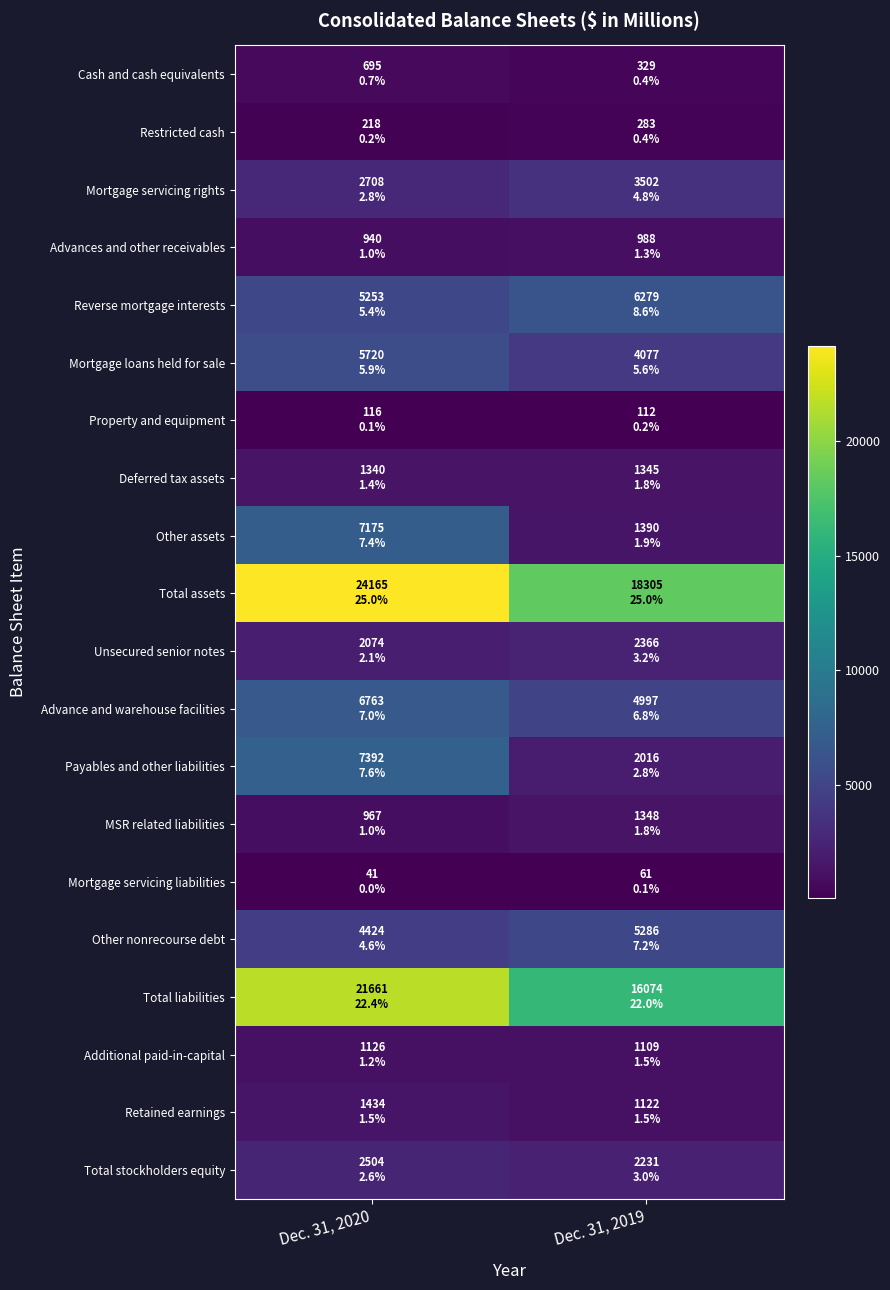

At which category is the sum across all series the highest?

Dec. 31, 2020